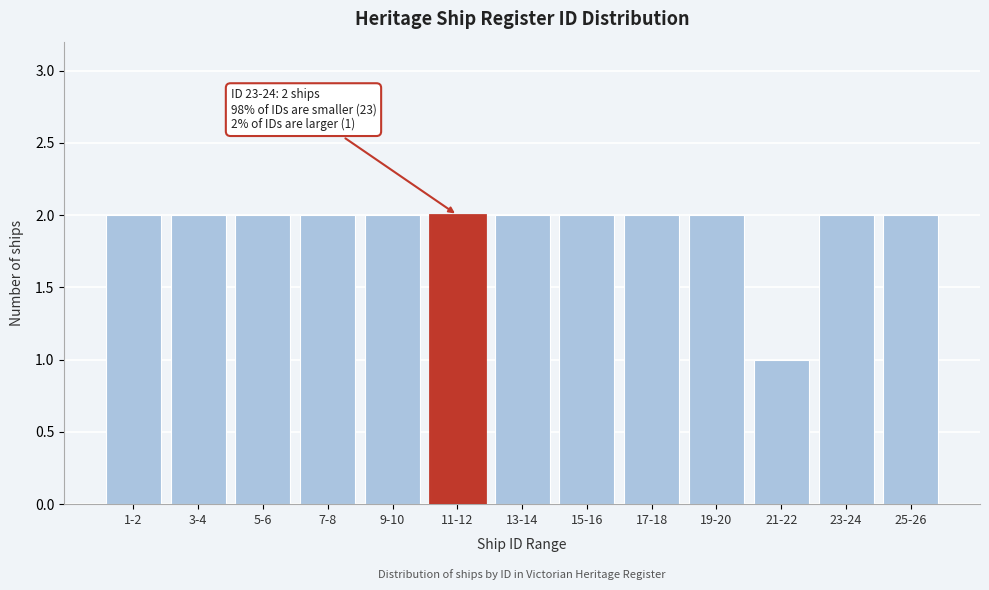

Reading left to right, transcribe all the data shown in this chart.

2	2	2	2	2	2	2	2	2	2	1	2	2